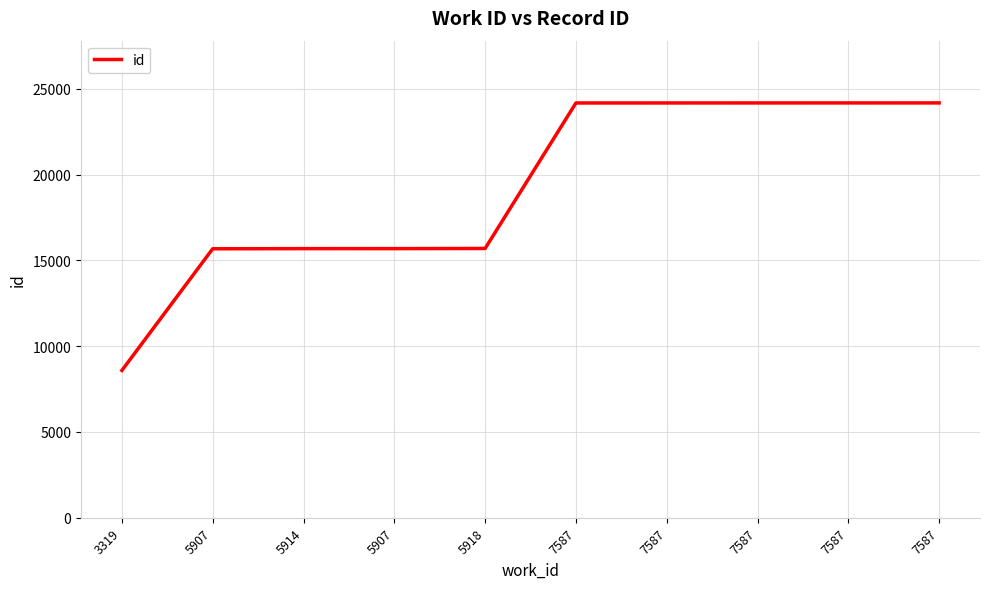

Does the chart display data point markers on the line(s)?

No